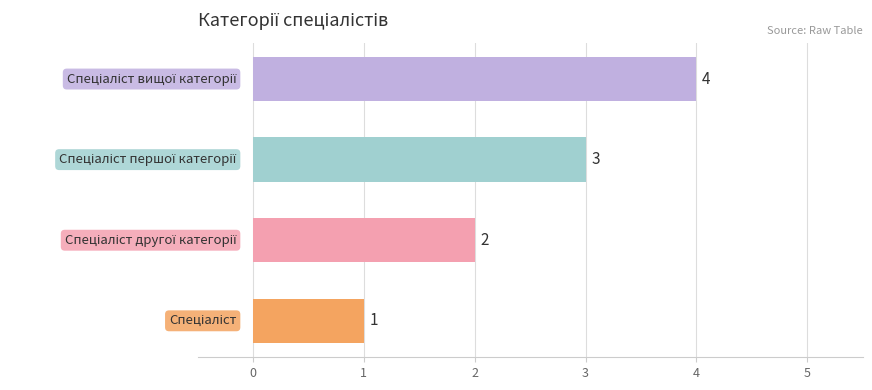

What is the minimum value shown in the chart?

1